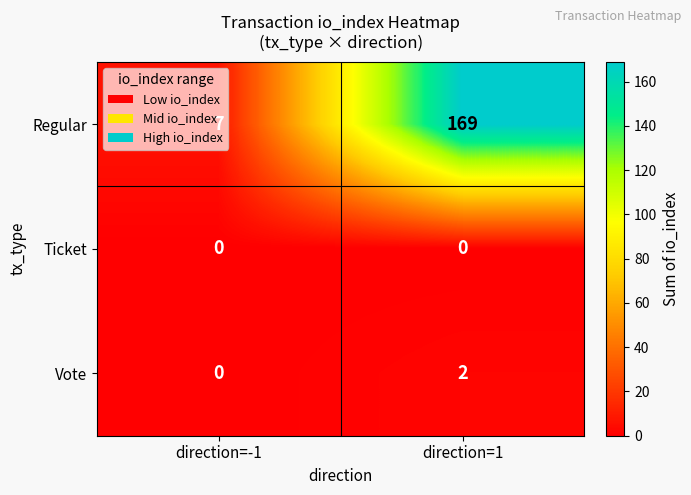

Which label corresponds to the largest value in the chart?

direction=1